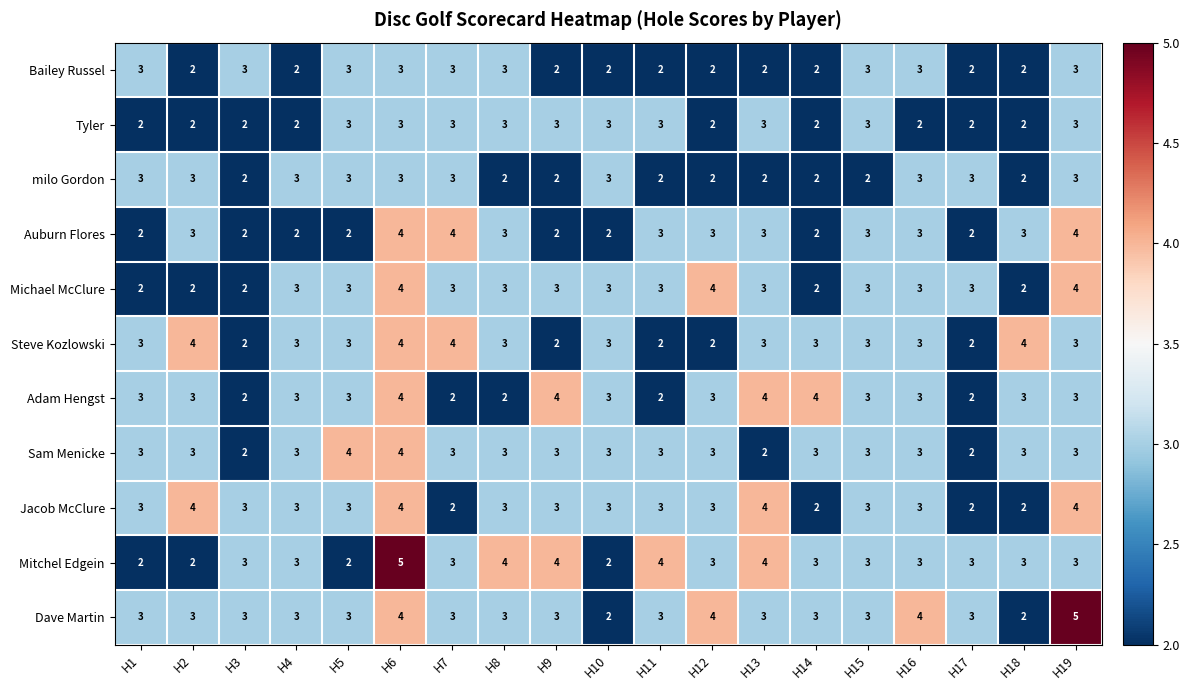

How many series are shown in this chart?

11